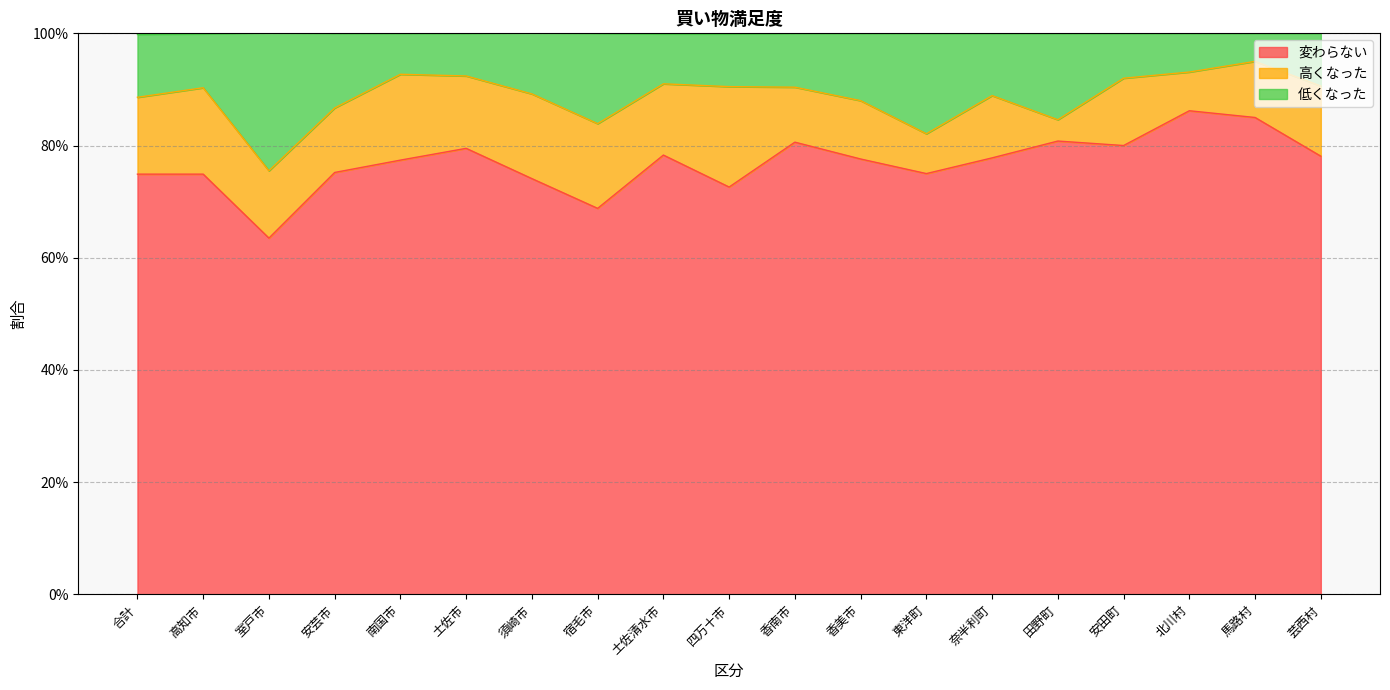

What is the label of the 17th point from the left?

北川村